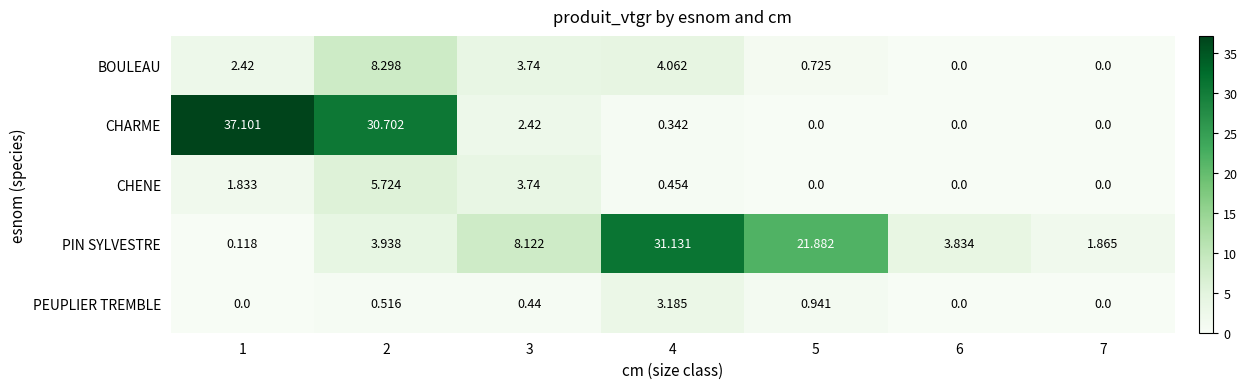

Rank the series by their maximum value, from highest to lowest.

CHARME, PIN SYLVESTRE, BOULEAU, CHENE, PEUPLIER TREMBLE